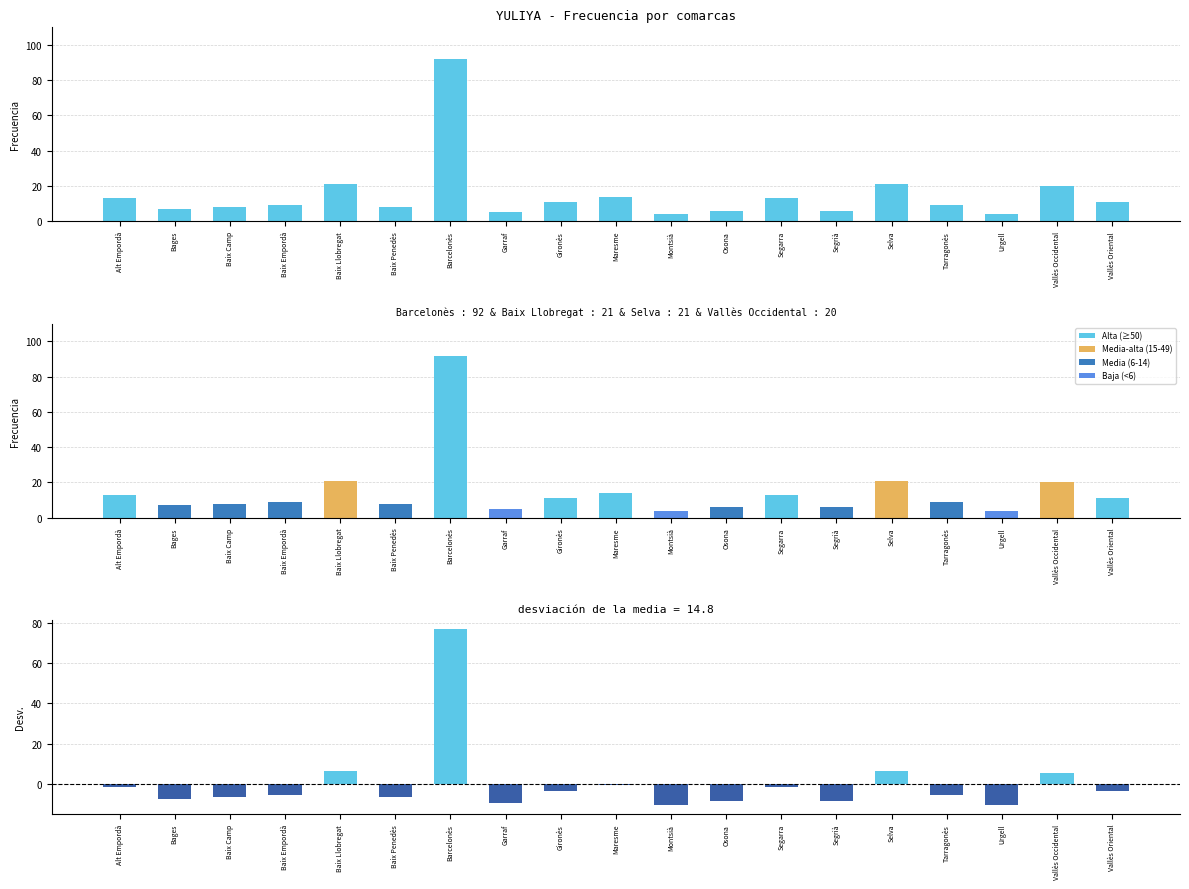

Which label corresponds to the largest value in the chart?

Barcelonès